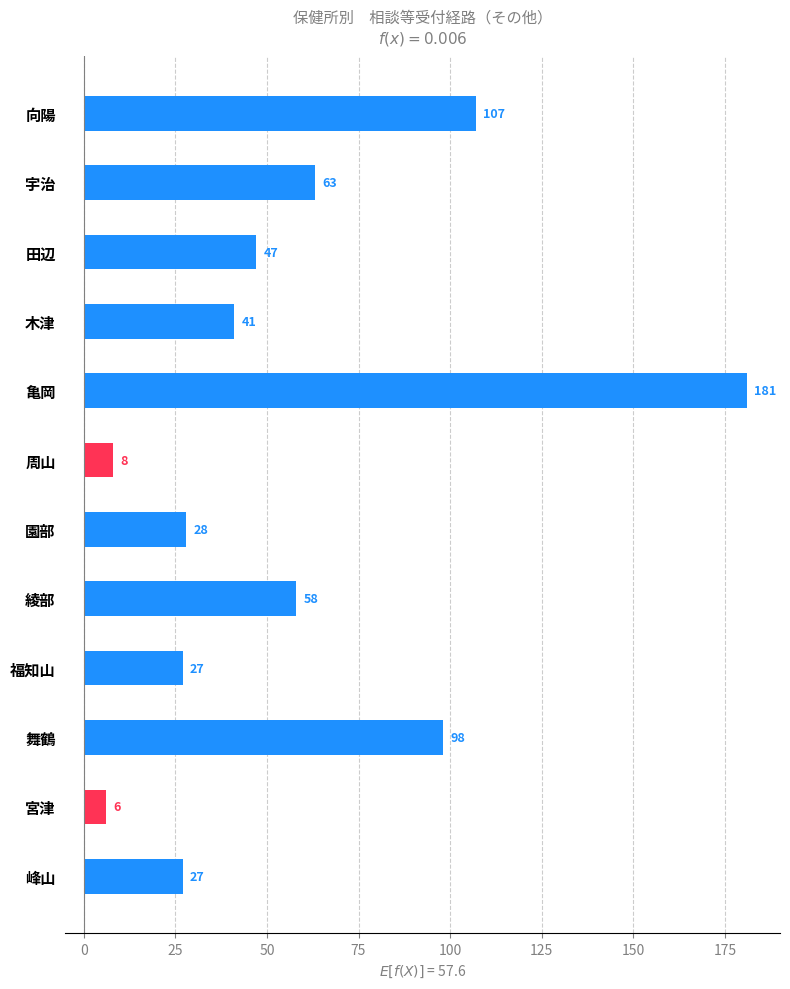

What is the label of the 3rd bar from the top?

田辺